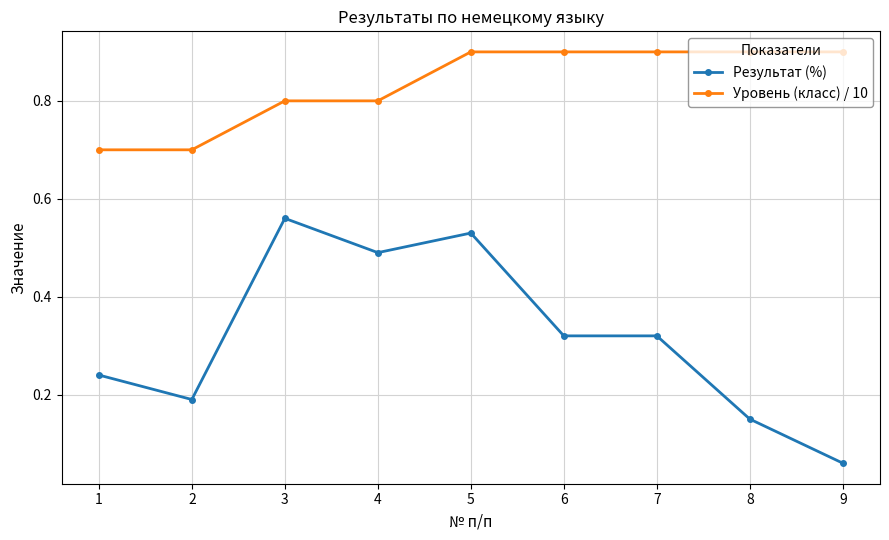

True or false: Уровень (класс) / 10 and Результат (%) intersect in this chart.

False